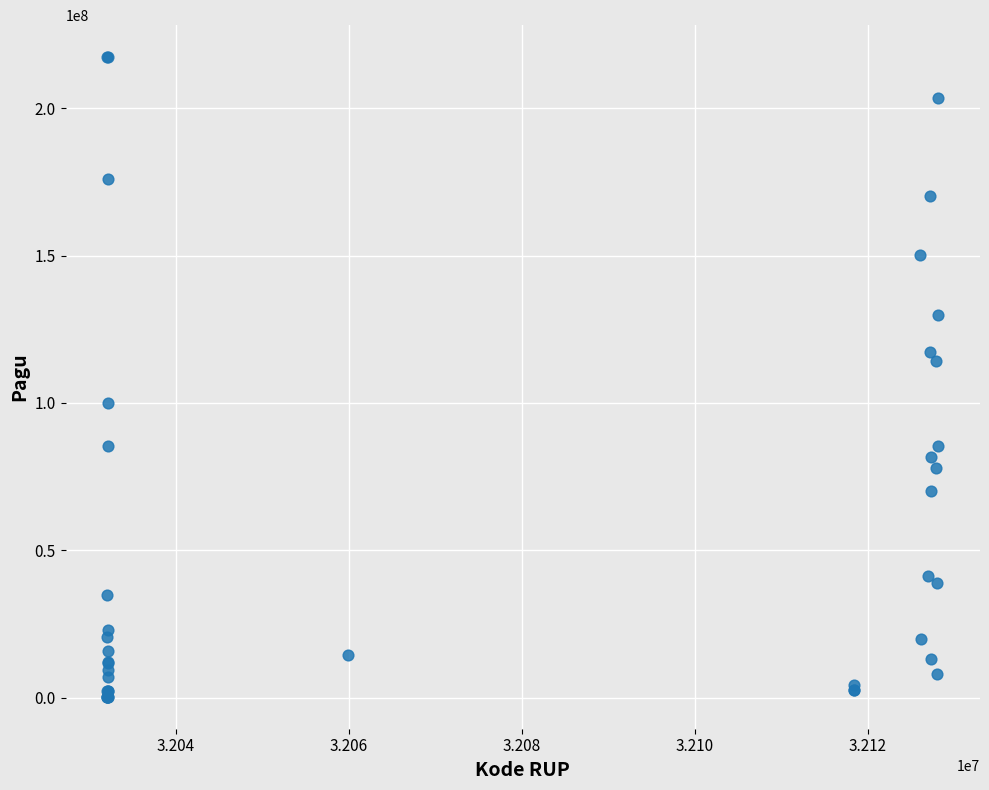

What Y value in the scatter plot is closest to 108830000?

114296000